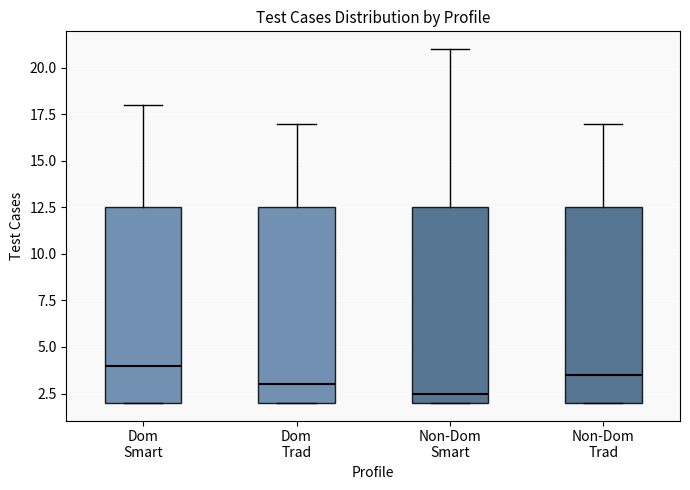

Which box's median line is the highest?

Dom Smart